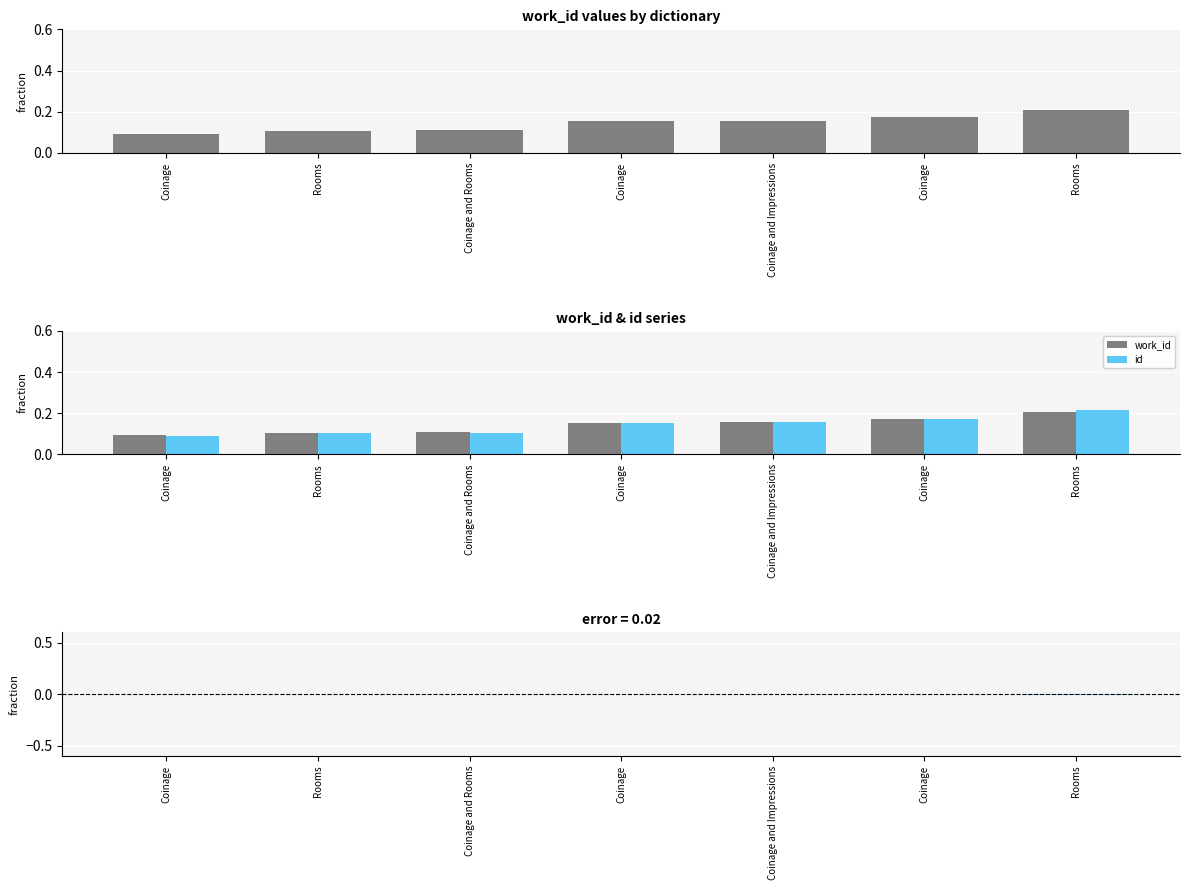

What is the difference between the id values at Coinage and Coinage?

0.1